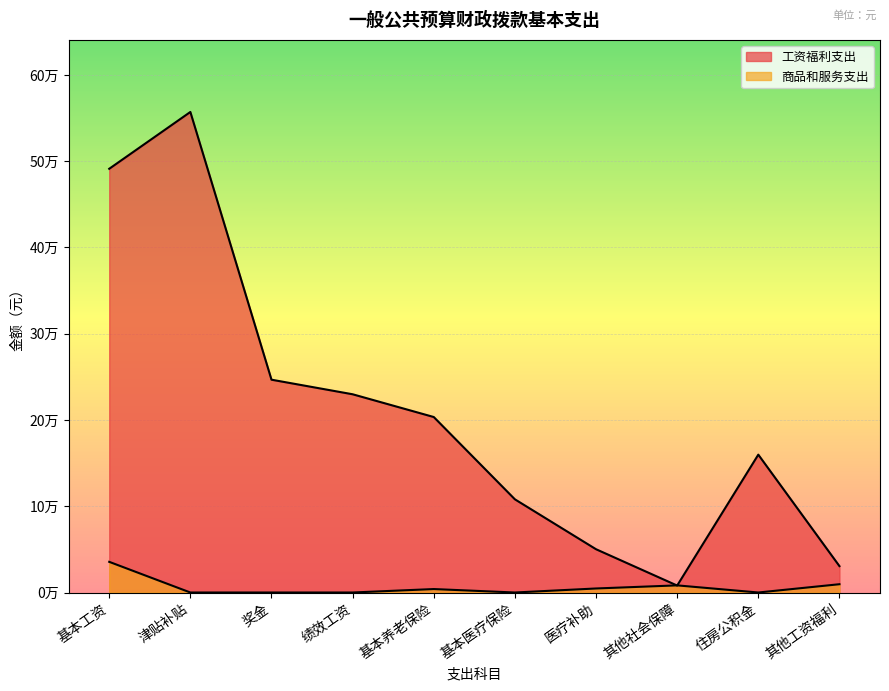

Does the chart display data point markers on the line(s)?

No